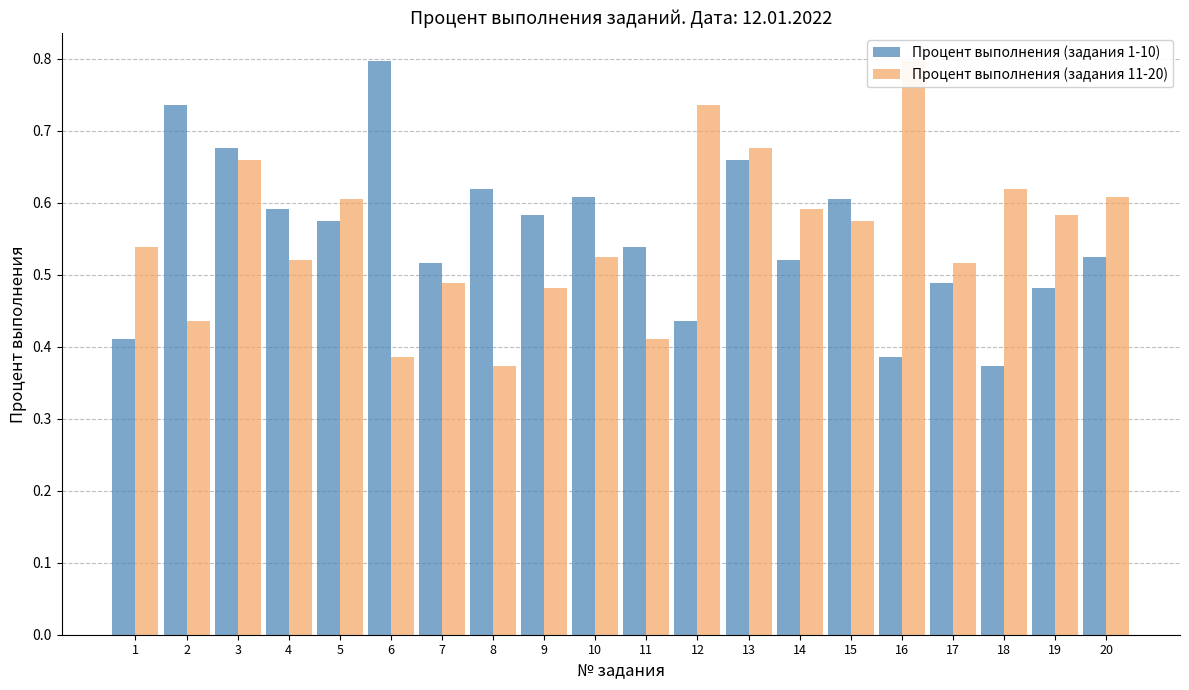

Are the bars horizontal?

No